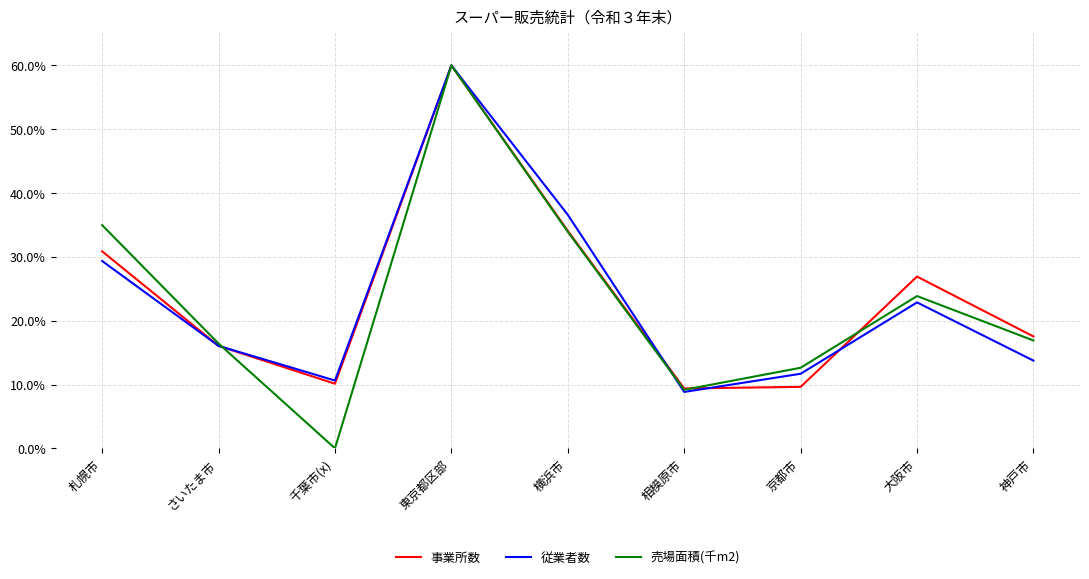

Does the chart have visible grid lines?

Yes